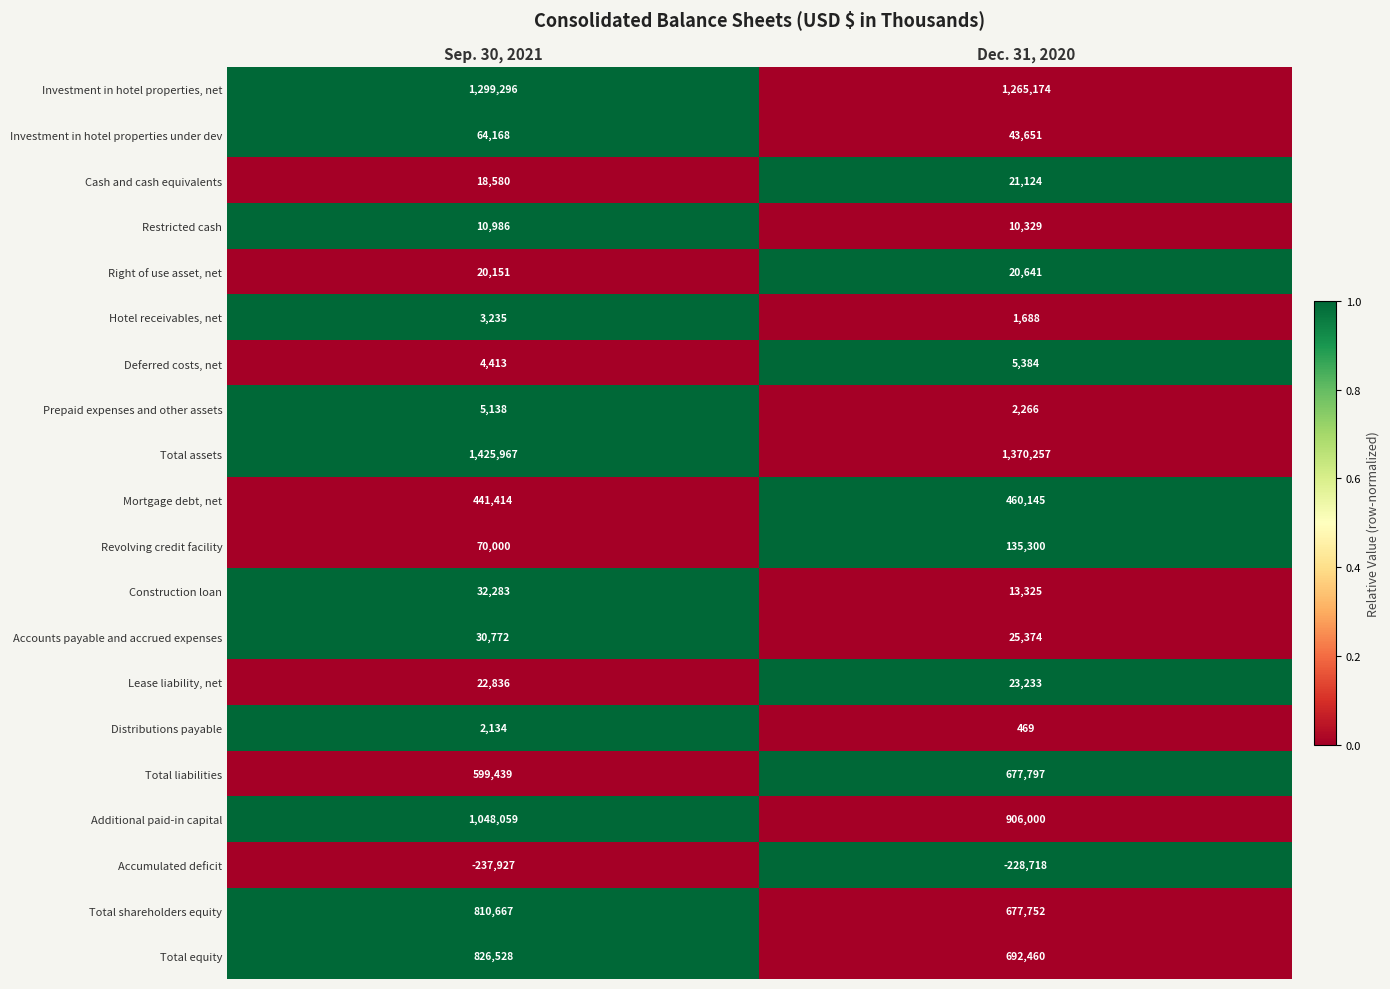

At Dec. 31, 2020, list the series in order from largest to smallest.

Total assets, Investment in hotel properties, net, Additional paid-in capital, Total equity, Total liabilities, Total shareholders equity, Mortgage debt, net, Revolving credit facility, Investment in hotel properties under dev, Accounts payable and accrued expenses, Lease liability, net, Cash and cash equivalents, Right of use asset, net, Construction loan, Restricted cash, Deferred costs, net, Prepaid expenses and other assets, Hotel receivables, net, Distributions payable, Accumulated deficit